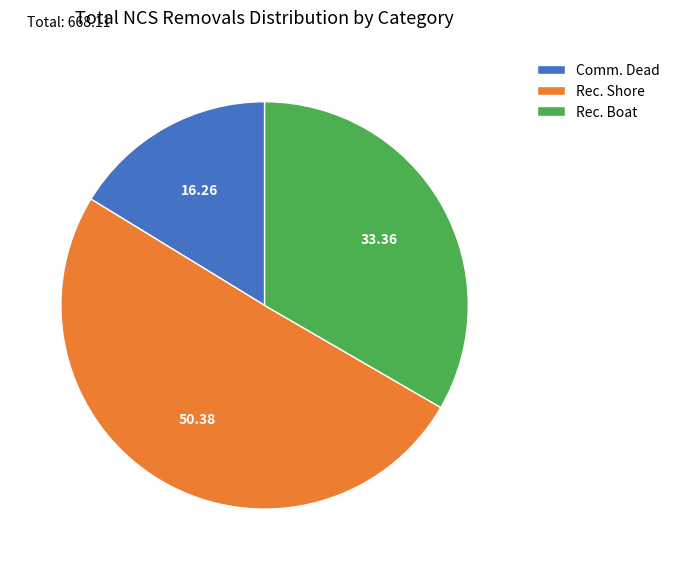

Rank the categories by value from highest to lowest.

Rec. Shore, Rec. Boat, Comm. Dead